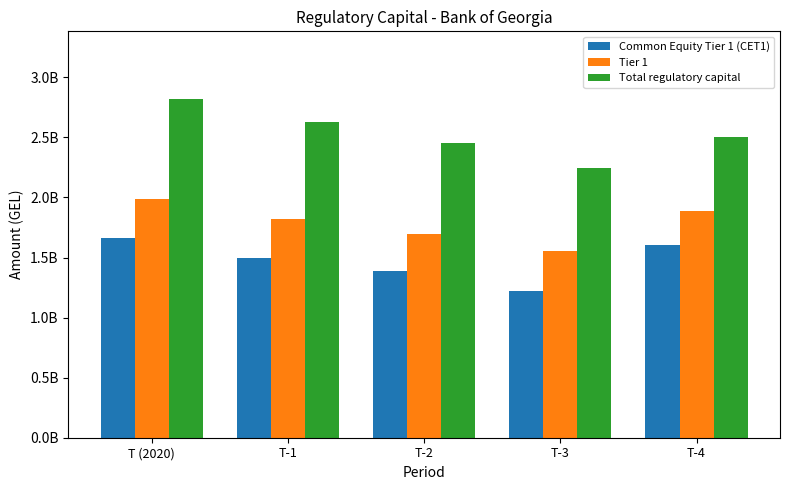

The Tier 1 series shows 2663213931.7 at T-3. True or false?

False